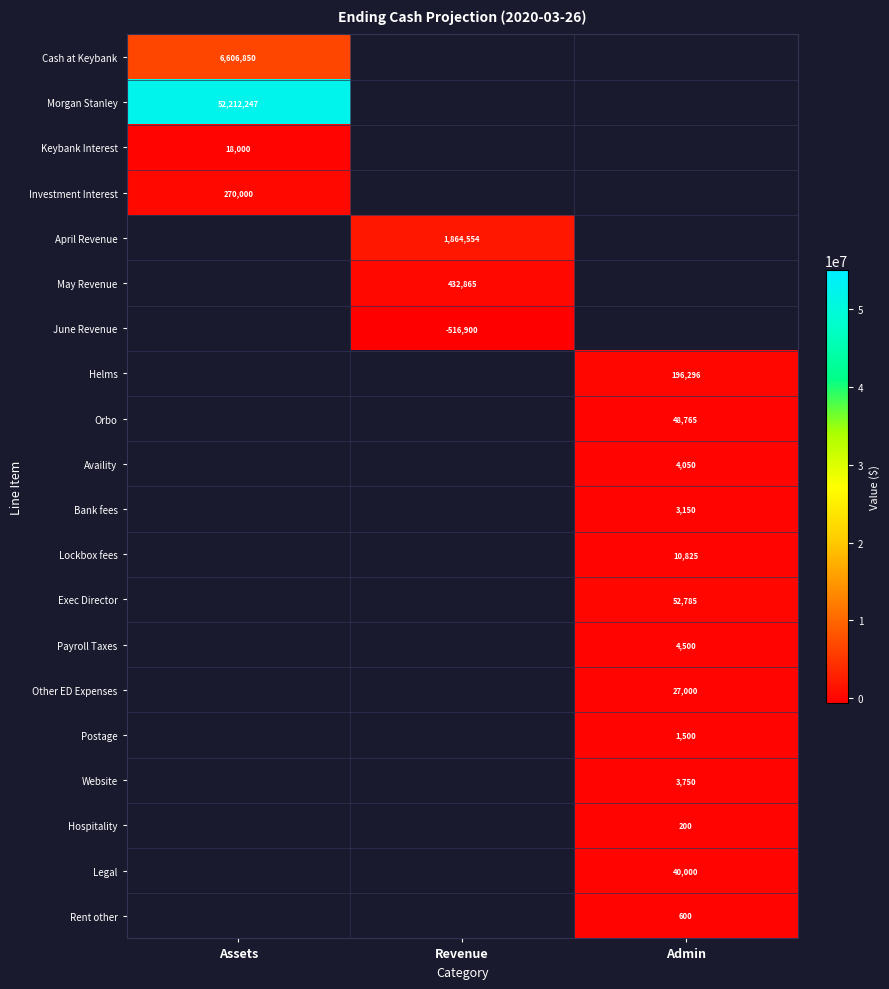

What is the total value across all series at Admin?

393421.0